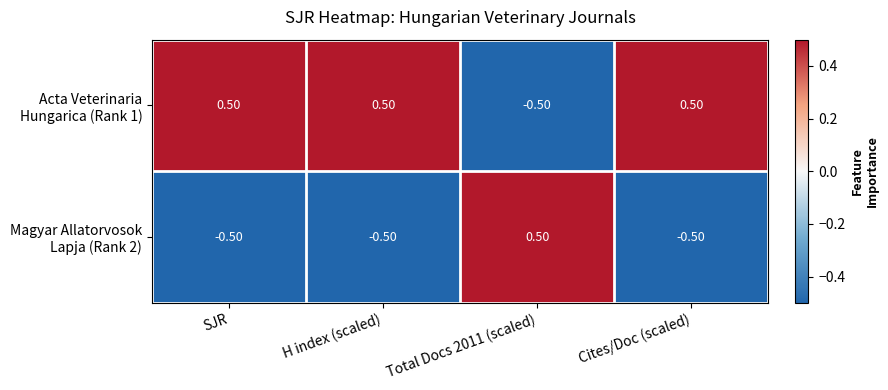

What is the difference between the highest and lowest values at Total Docs 2011 (scaled)?

1.0